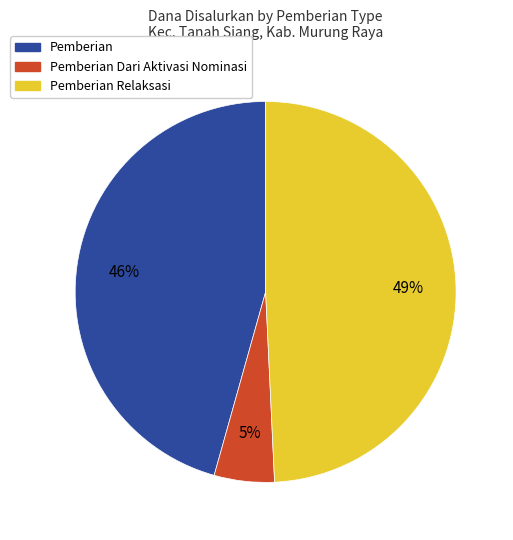

To the nearest percent, what is the difference between the largest and smallest slice percentages?

44%